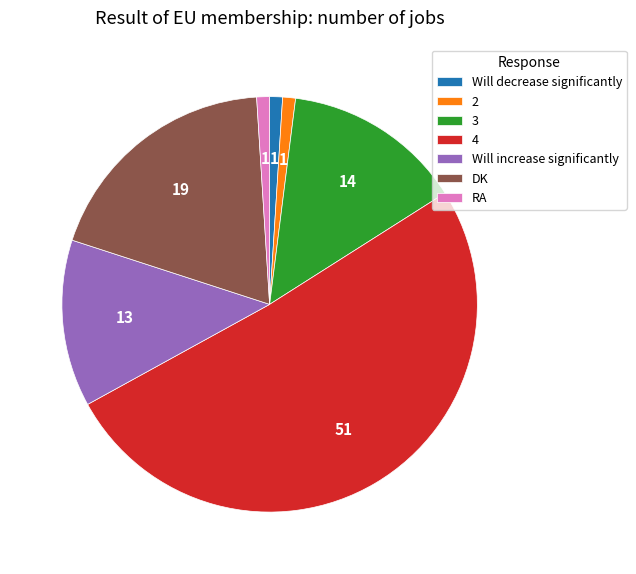

Is the sum of 2 and 4 greater than half?

Yes